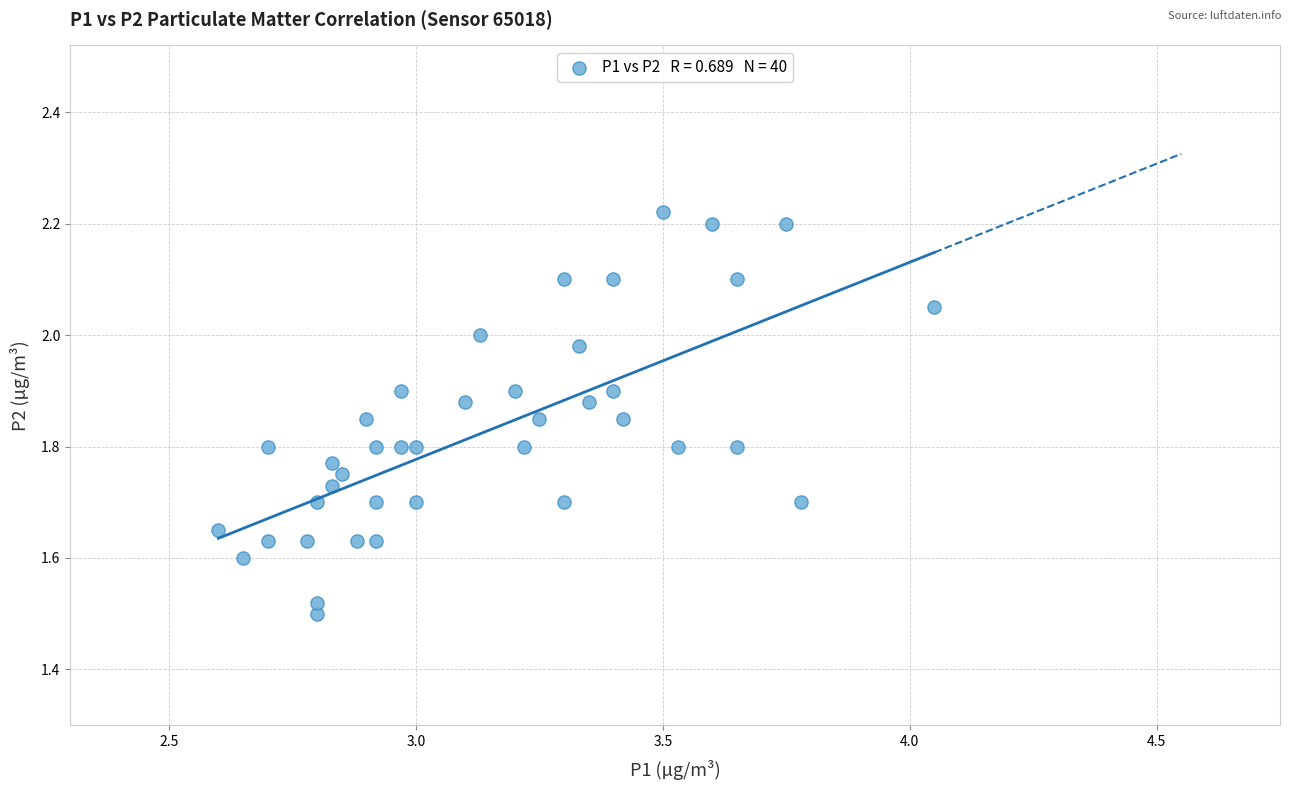

What is the range of X values (max minus min)?

1.4